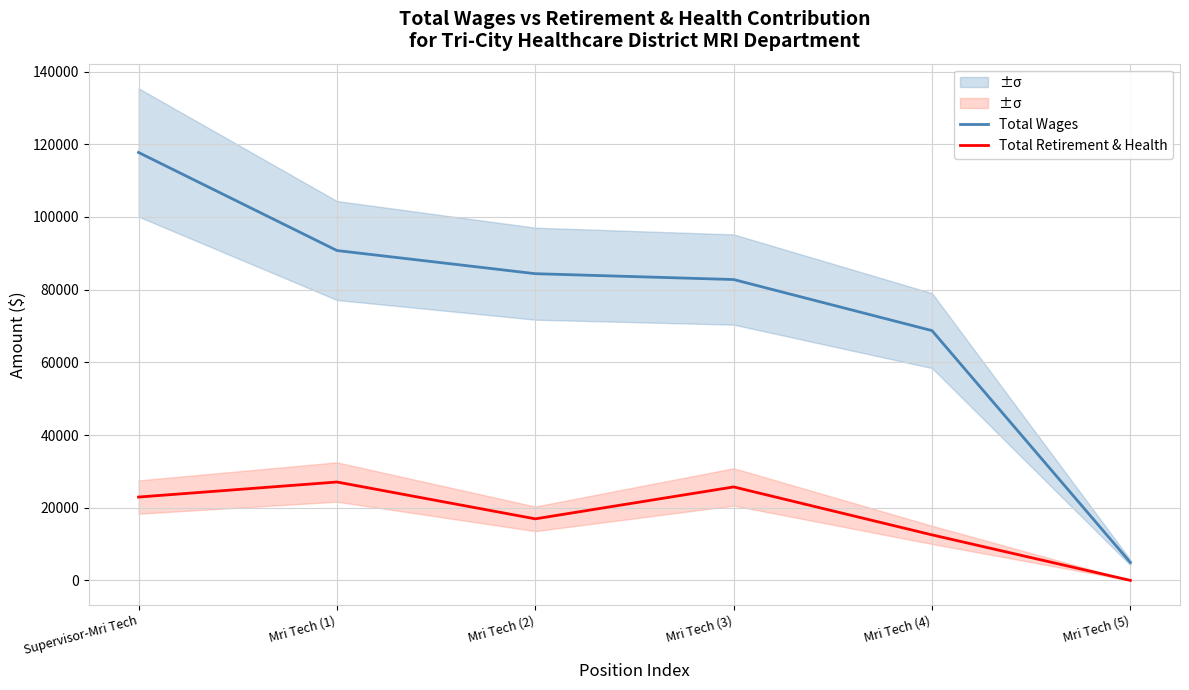

What value does the Total Wages series have at Mri Tech (4)?

68719